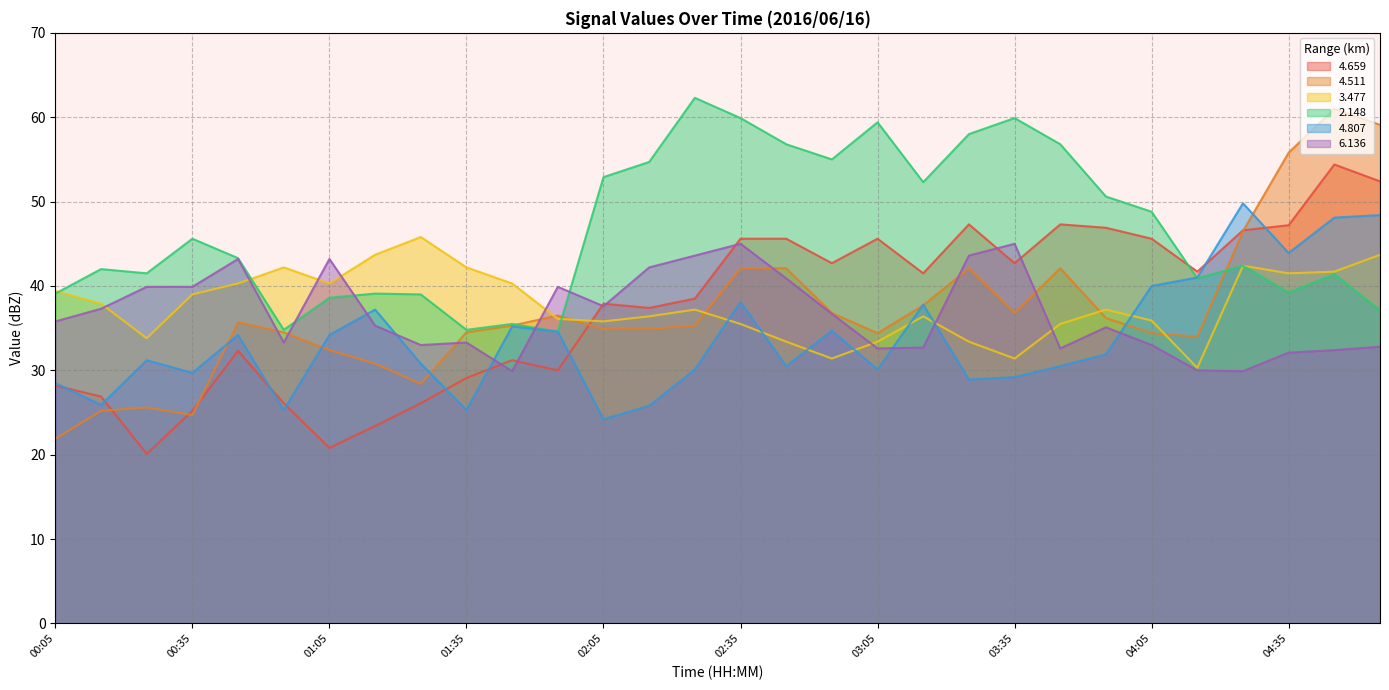

Read the 4.807 value at 00:05.

28.5